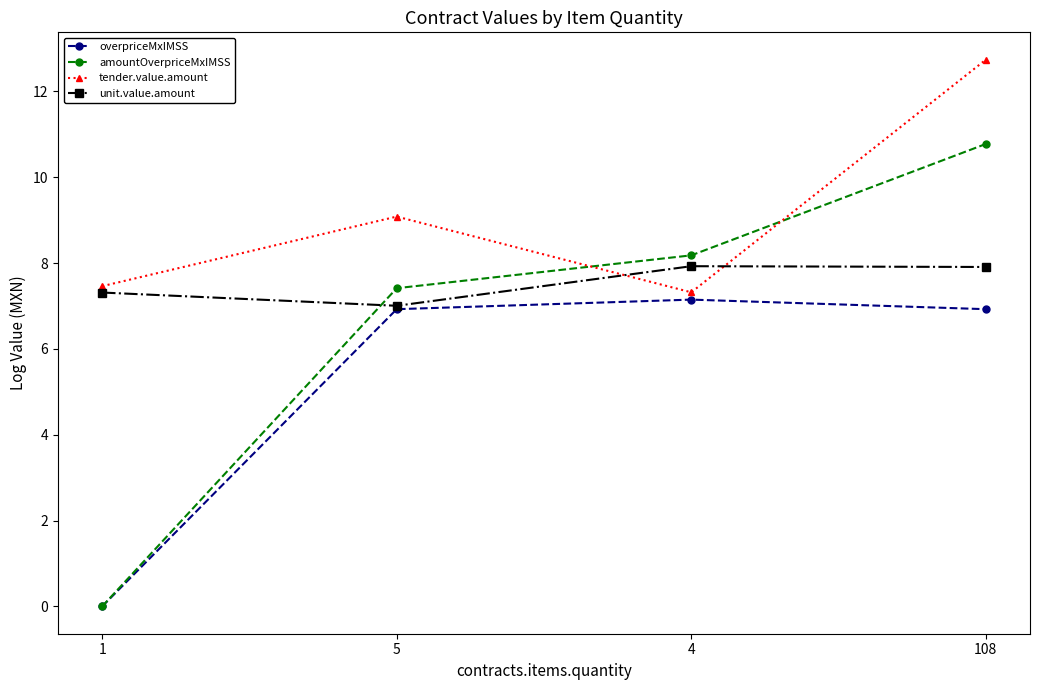

Which series ends up on top after the final intersection of tender.value.amount and amountOverpriceMxIMSS?

tender.value.amount